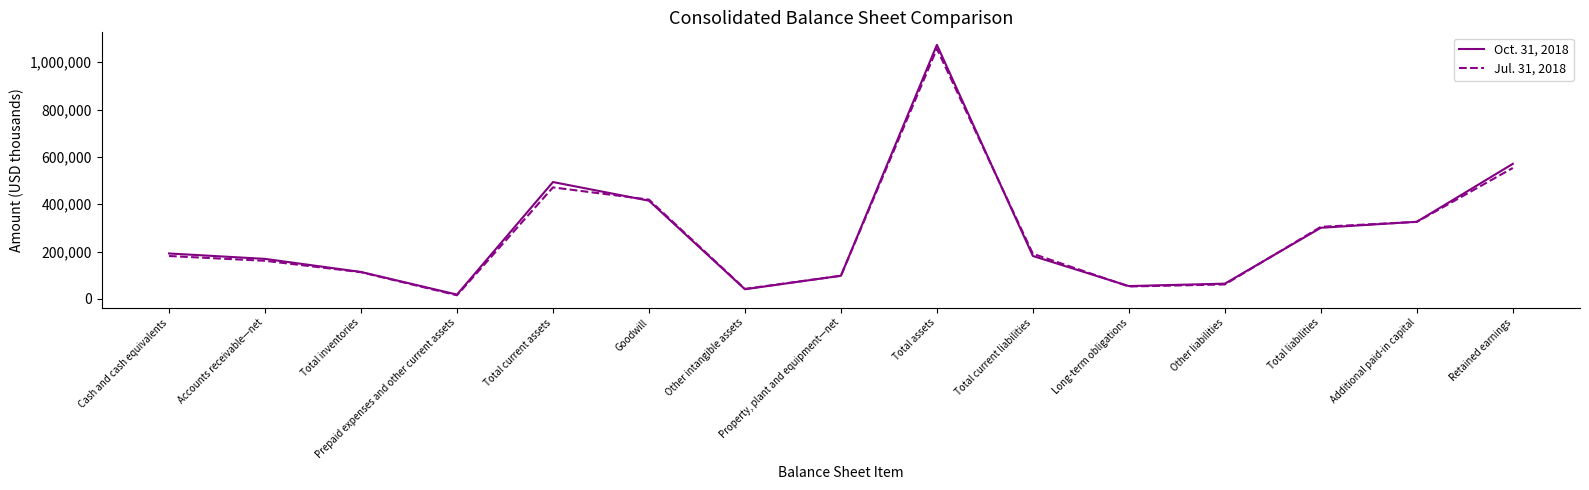

At which category is the sum across all series the highest?

Total assets